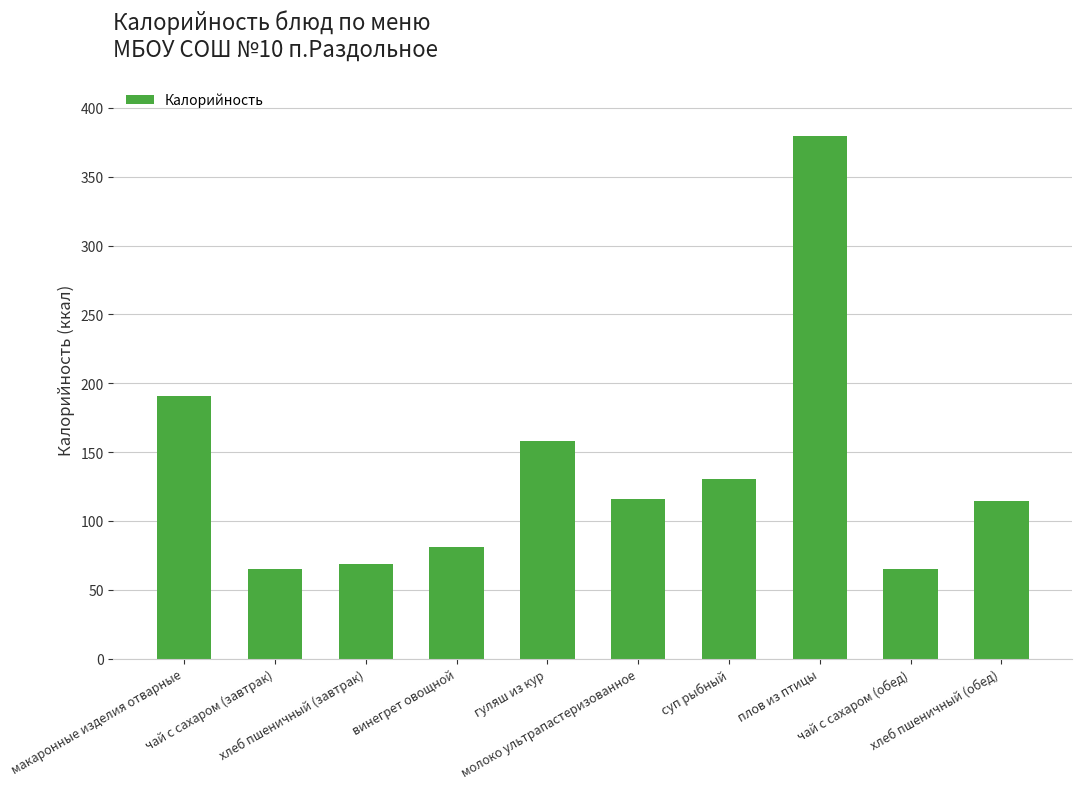

What is the label of the 5th bar from the left?

гуляш из кур